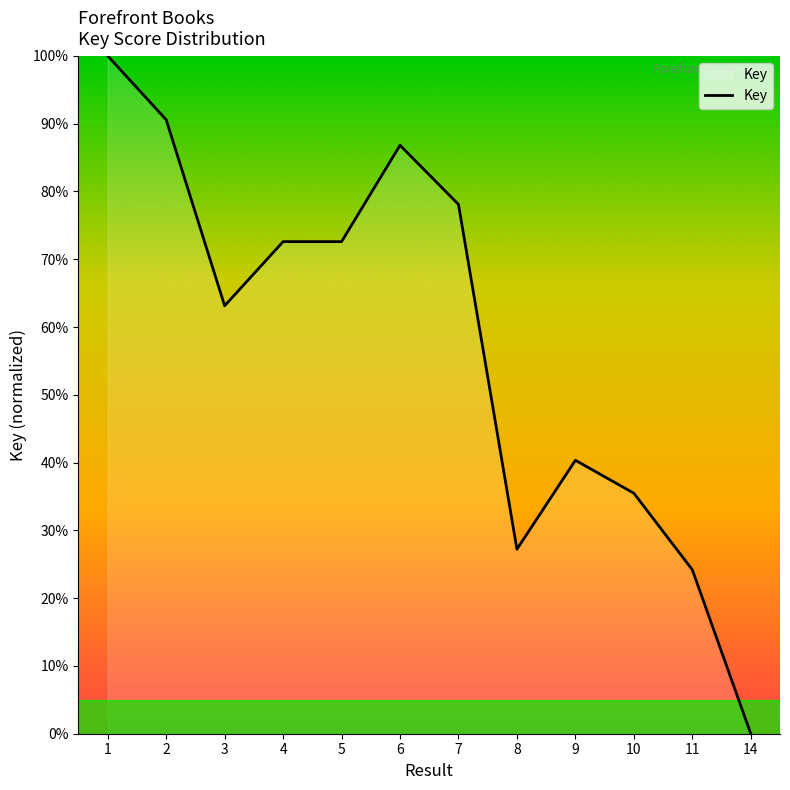

True or false: the data shows 100.0 at 1.

True